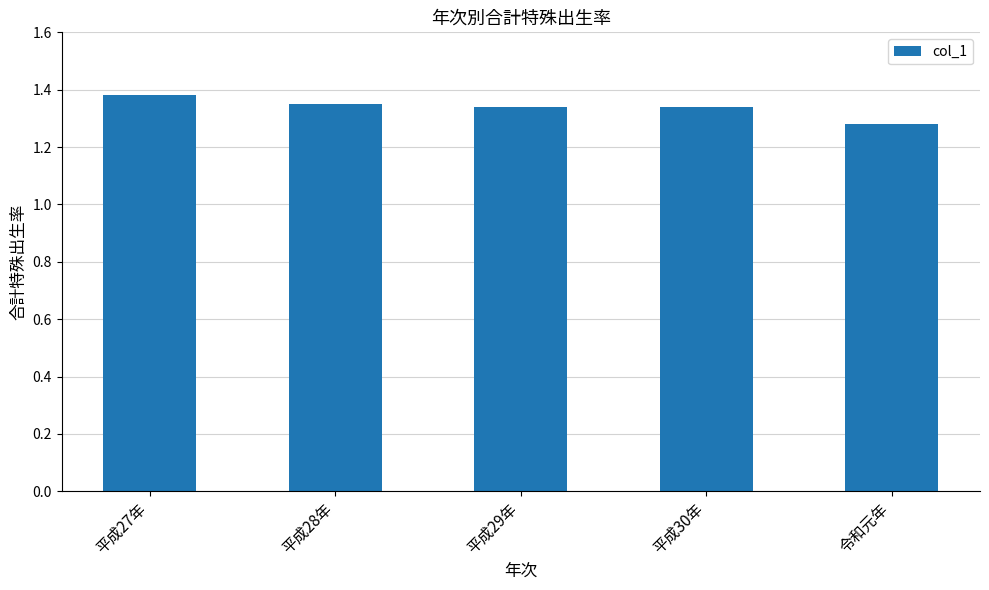

How many bars are there in total?

5